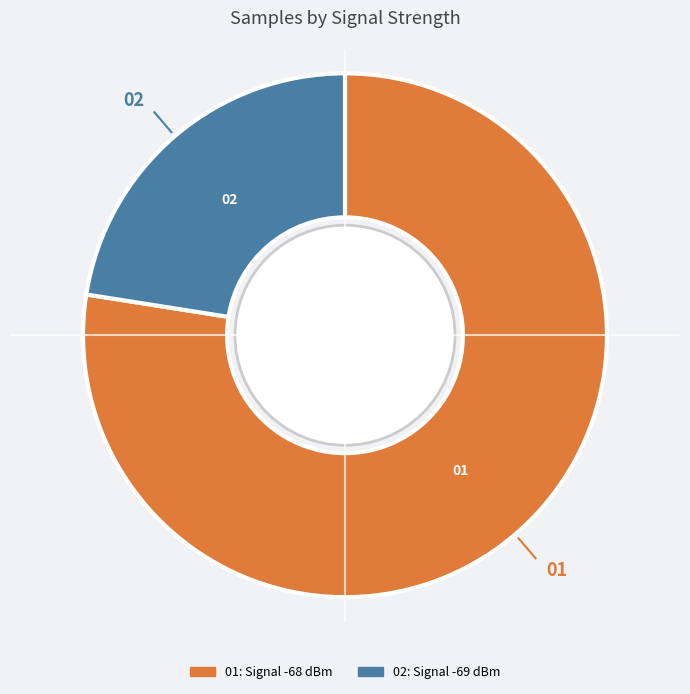

Is there any slice that represents more than half of the pie?

Yes